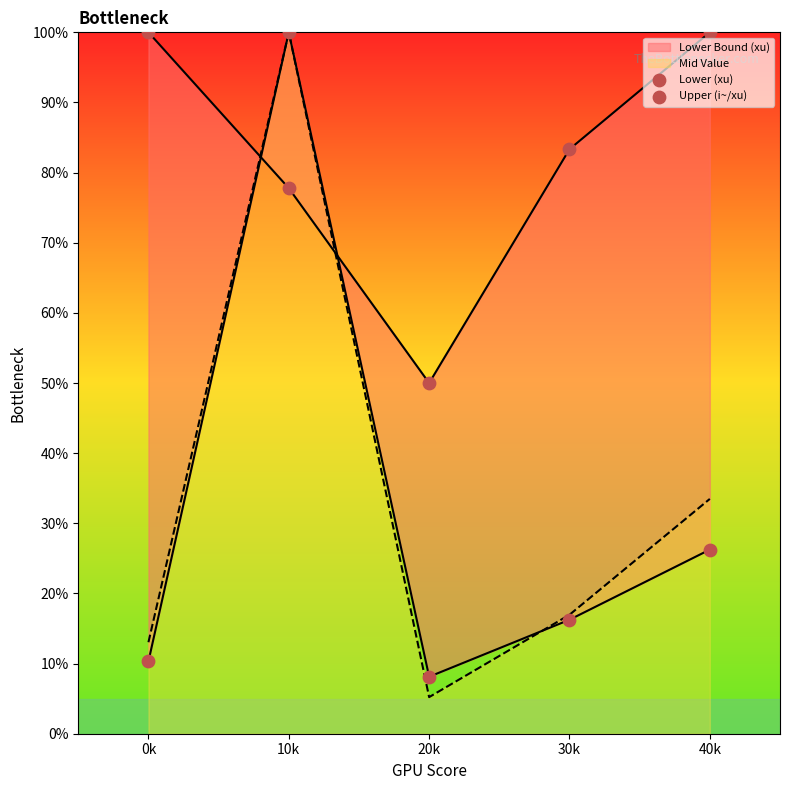

Which series has the largest Y range (max minus min)?

Lower (xu)